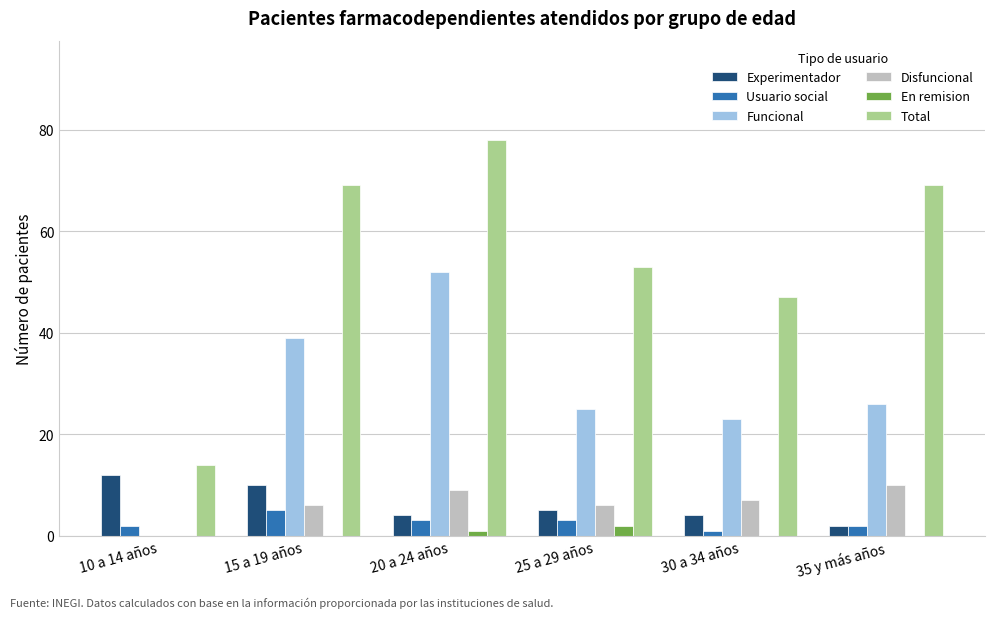

What is the greatest value displayed?

78